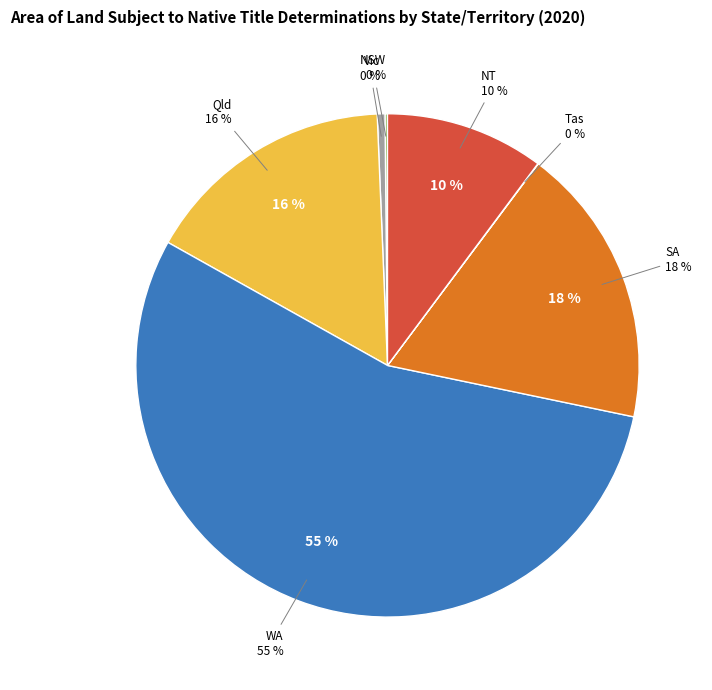

Which category has the biggest portion of the pie?

WA